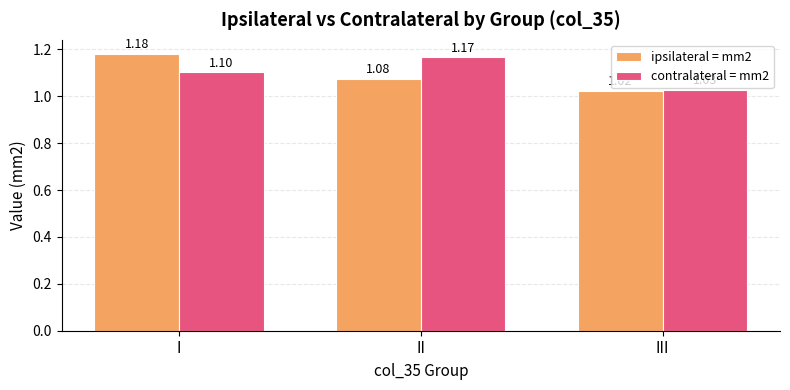

At how many categories does at least one series exceed 1?

3